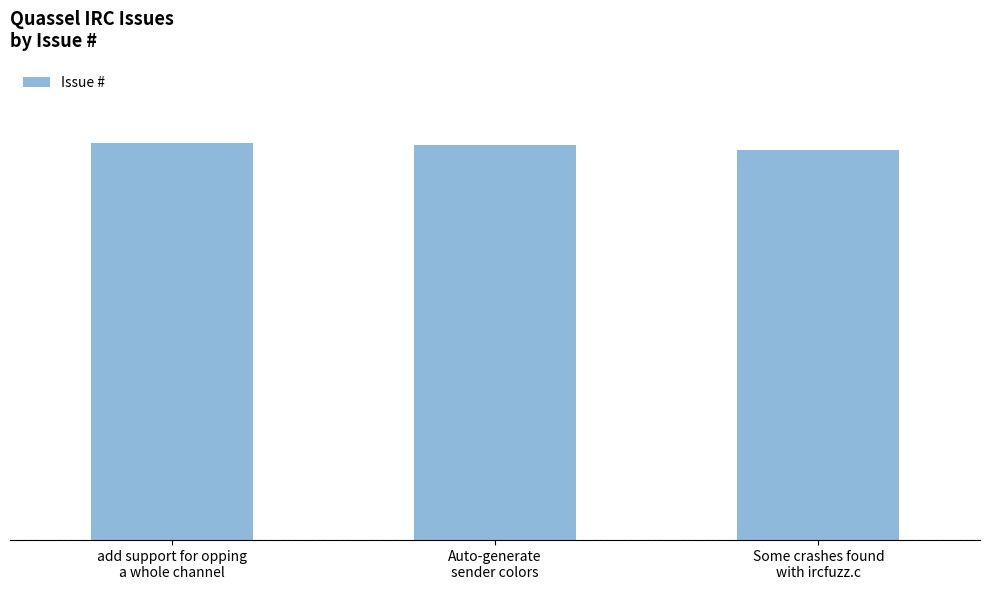

Are the bars horizontal?

No